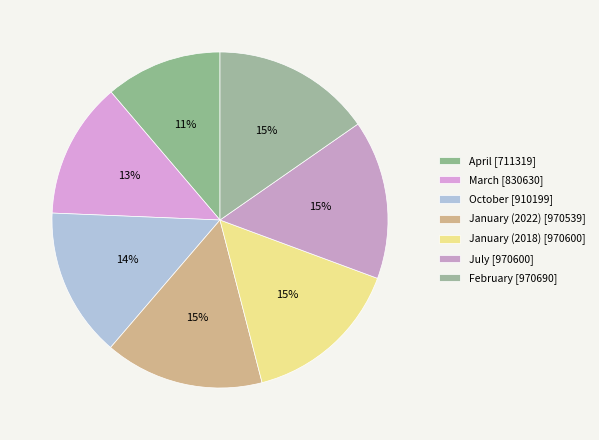

The April slice represents 11% of the pie. True or false?

True